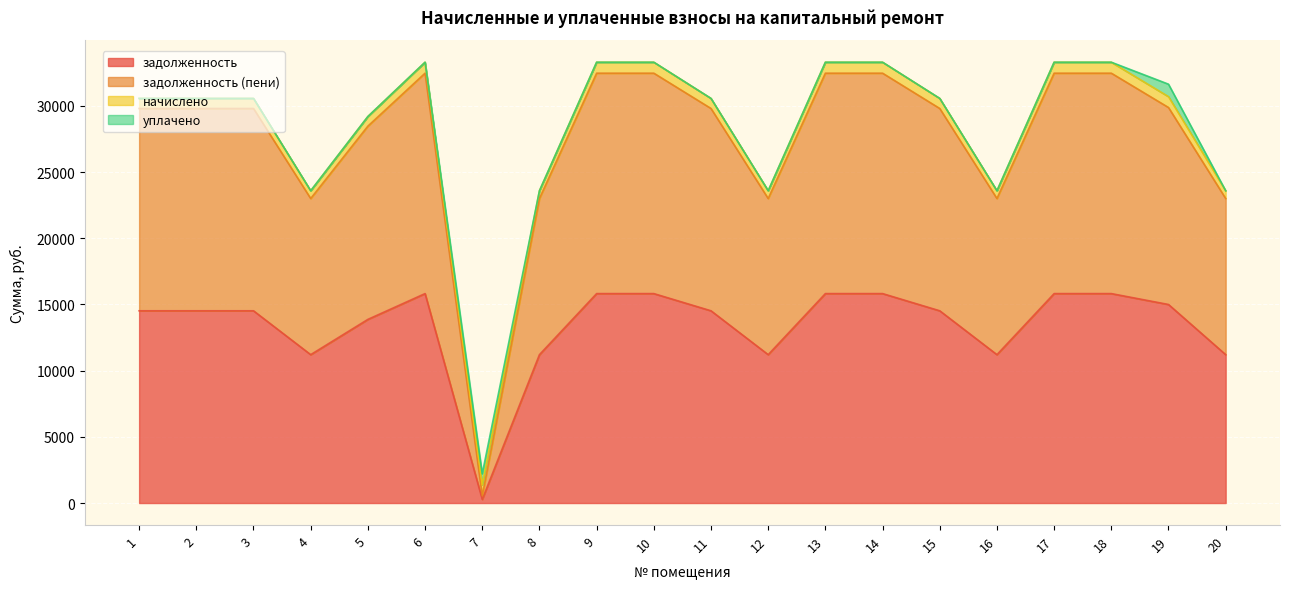

How many lines are shown in the chart?

4